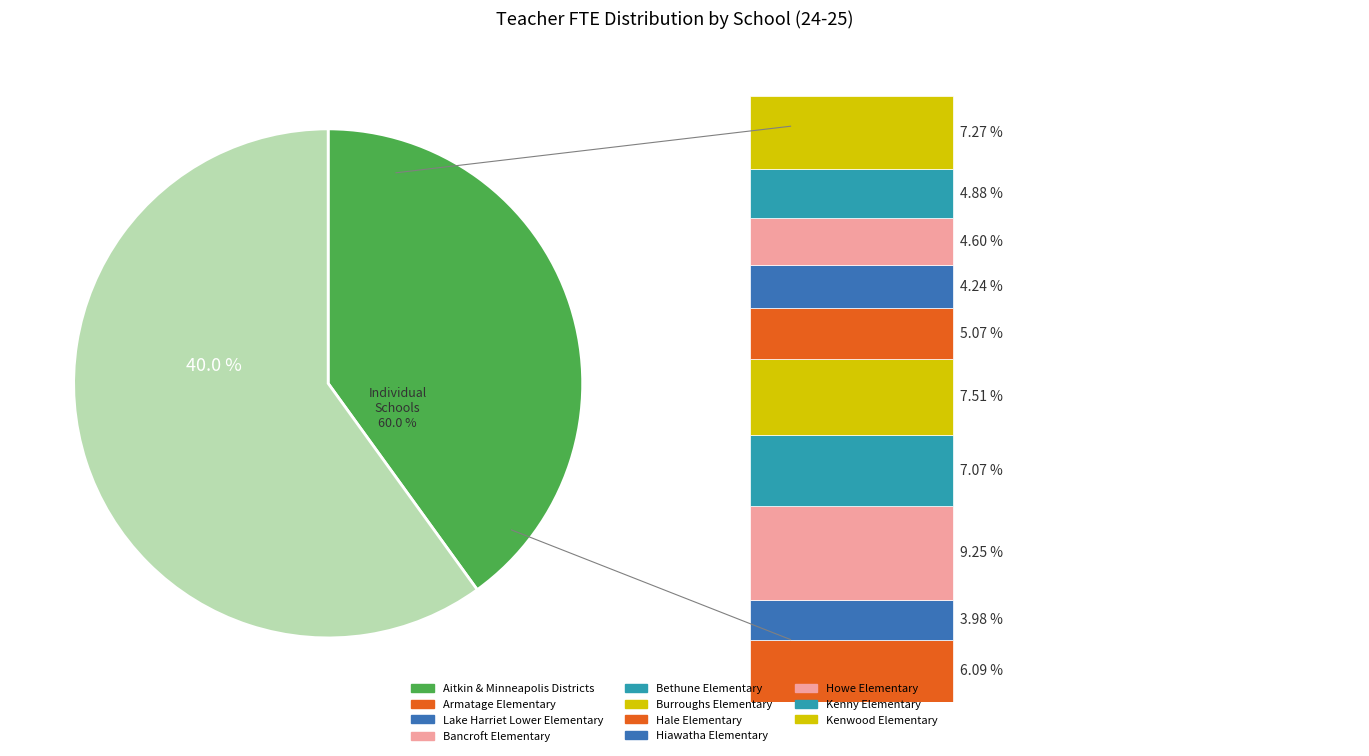

Between Burroughs Elementary and Minneapolis Public School District, which is larger?

Minneapolis Public School District